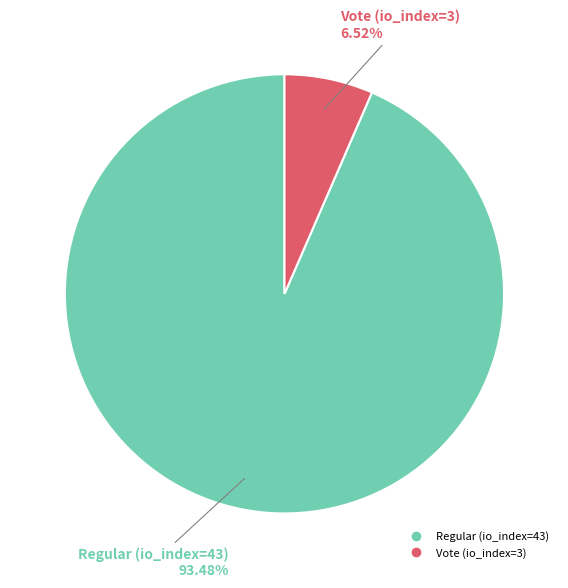

What percentage is the Regular (io_index=43) slice, to the nearest percent?

93%